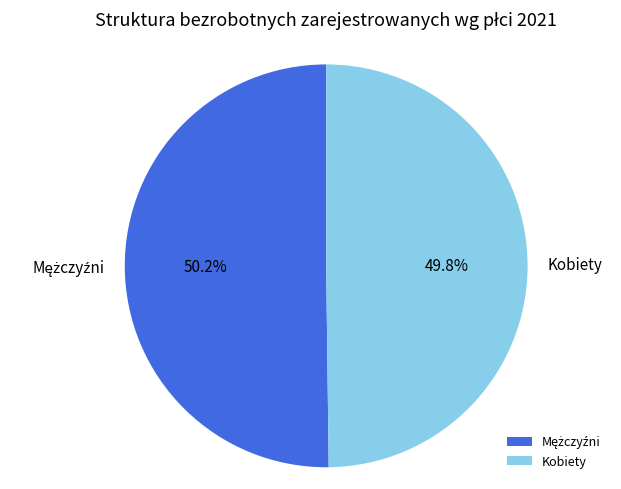

Is there a majority slice in this chart?

Yes